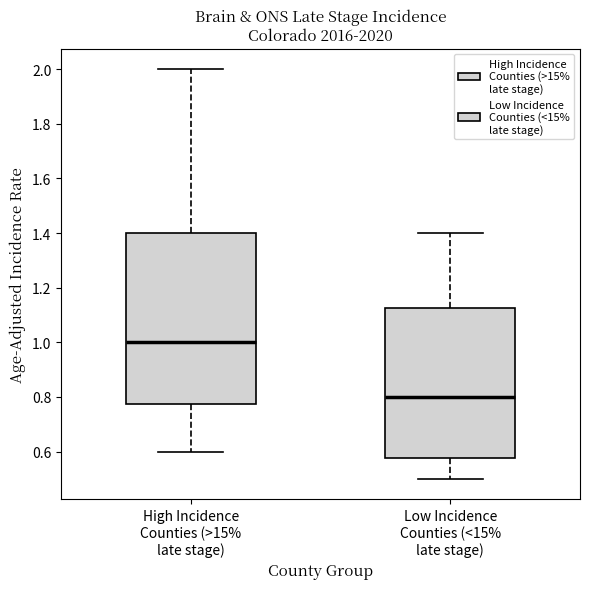

Which box has the highest median line?

High Incidence Counties (>15% late stage)